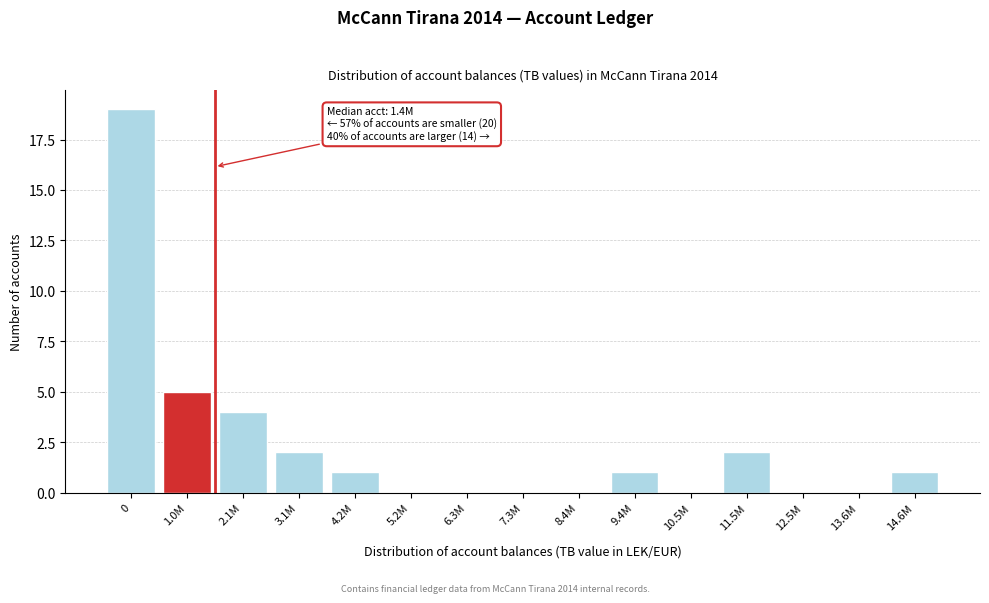

Reading right to left, what are all the values shown in this chart?

14.6M=1	13.6M=0	12.5M=0	11.5M=2	10.5M=0	9.4M=1	8.4M=0	7.3M=0	6.3M=0	5.2M=0	4.2M=1	3.1M=2	2.1M=4	1.0M=5	0=19